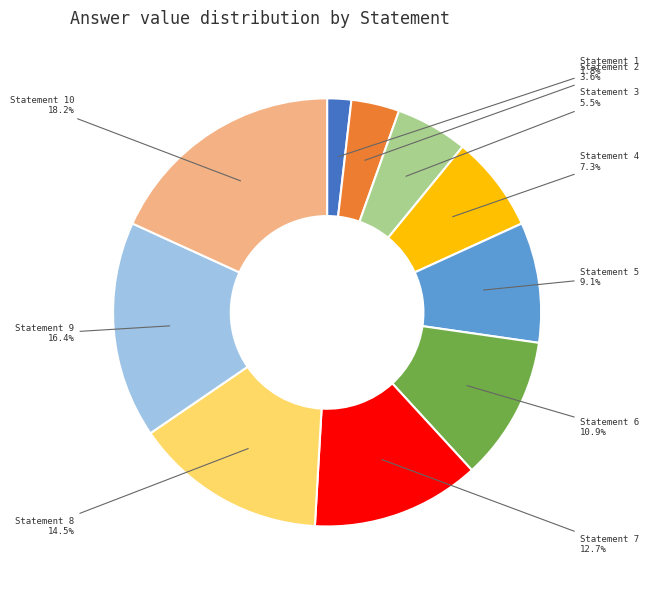

Is there a majority slice in this chart?

No